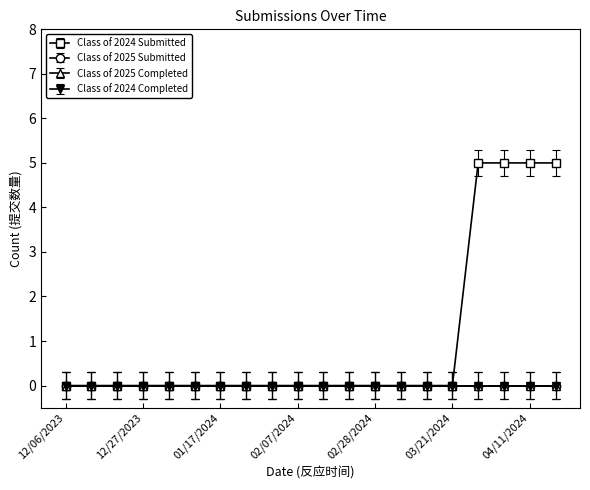

How many lines are shown in the chart?

4